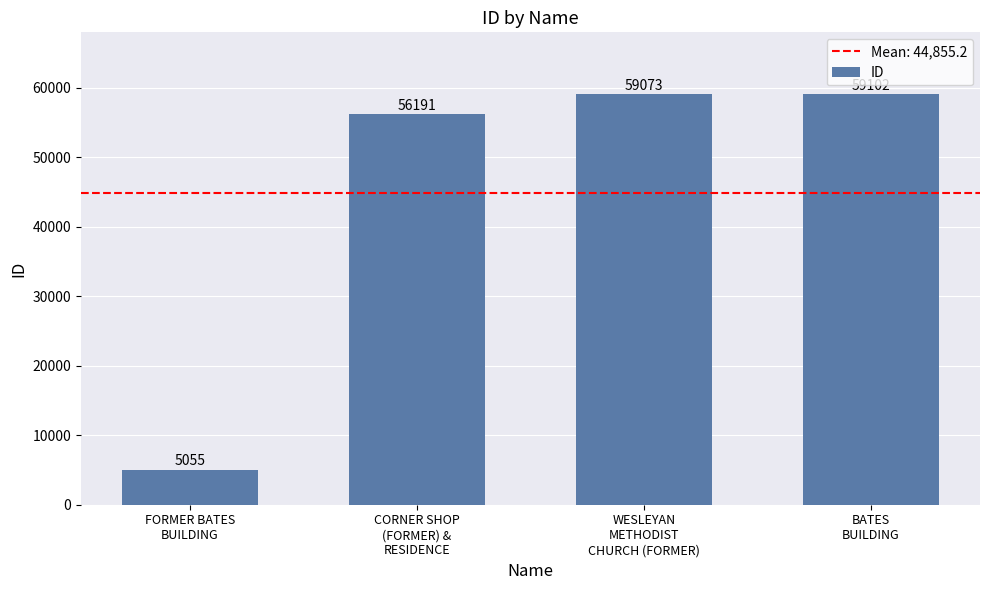

Reading left to right, transcribe all the data shown in this chart.

5055	56191	59073	59102